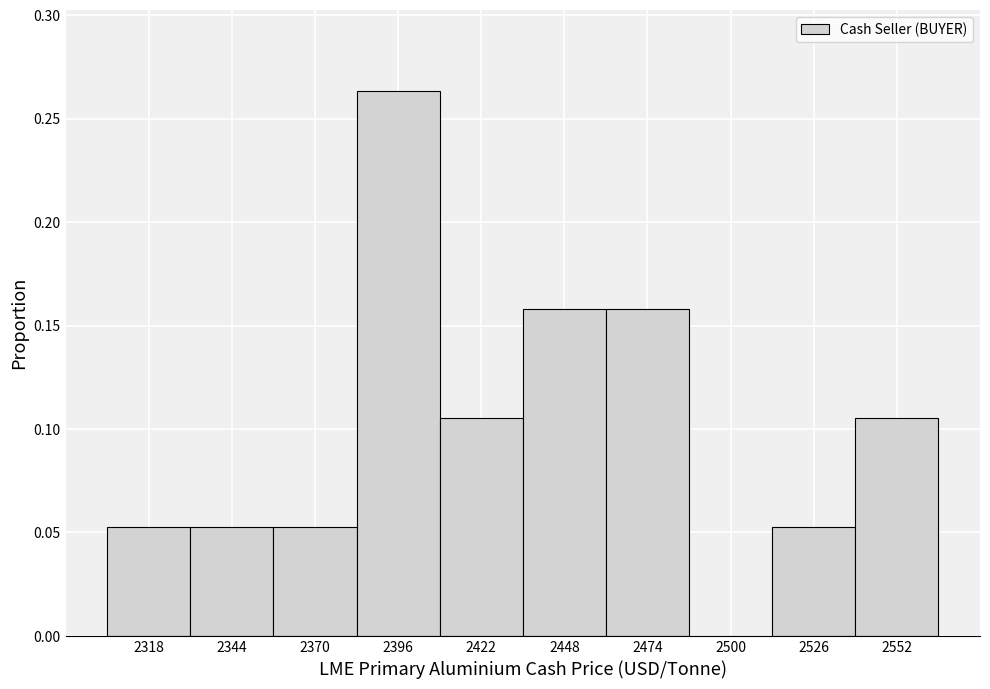

Which range on the x-axis has the tallest bar?

2383 to 2409